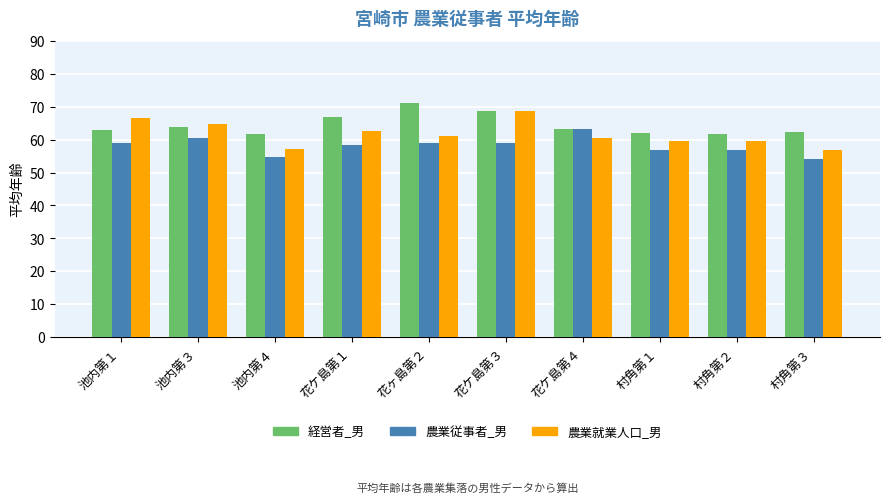

What is the difference between the highest and lowest values at 花ケ島第４?

2.8